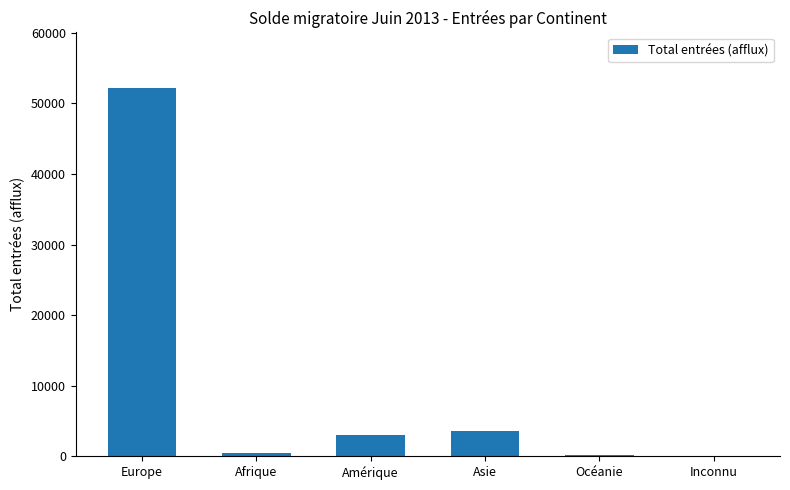

Which has a higher value, Inconnu or Europe?

Europe